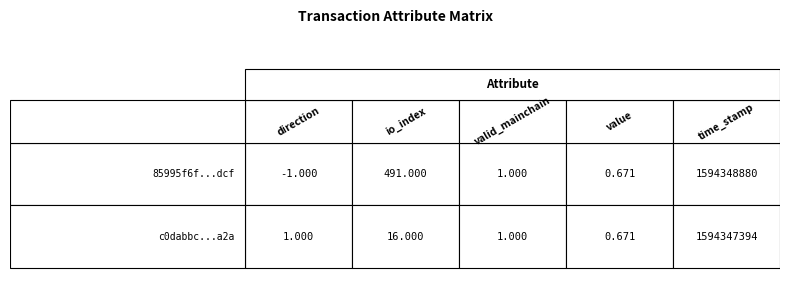

How many values in 85995f6f4522fc27fa318151e447a3b34885dcf are above zero?

4